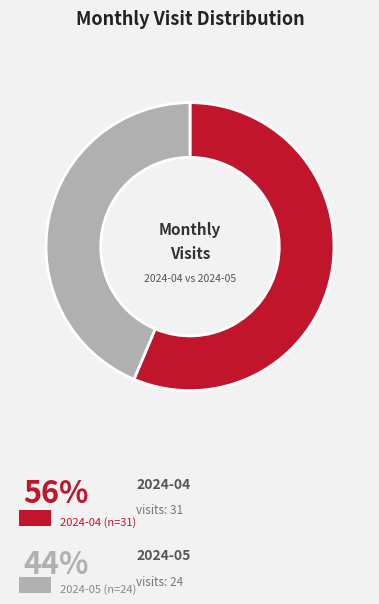

Is there any slice that represents more than half of the pie?

Yes